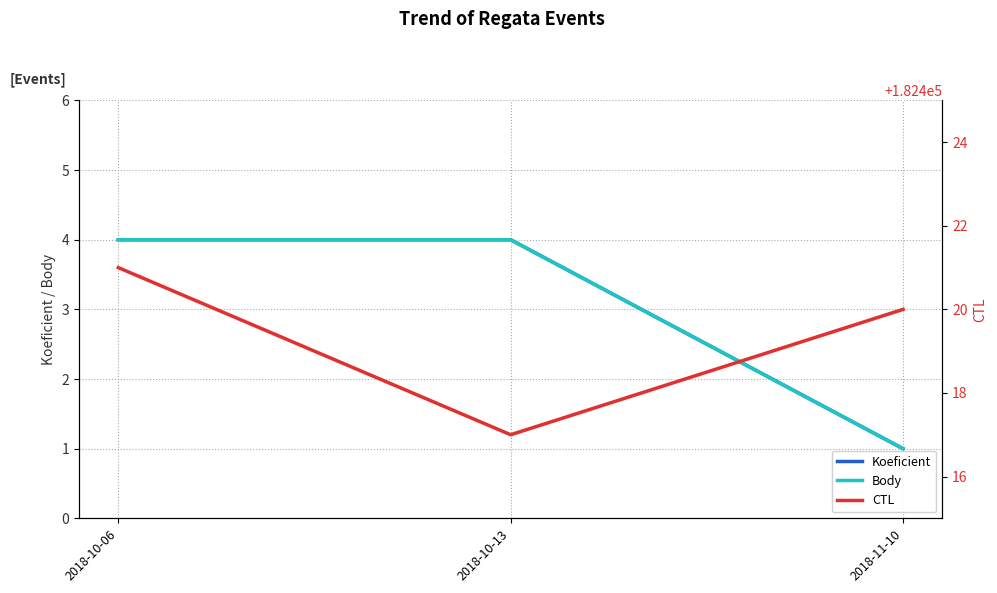

What is the approximate value of CTL at 2018-10-06?

182421